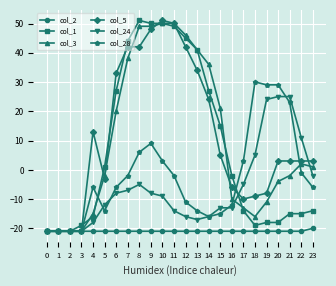

What is the highest value of the col_28 series?

30.1